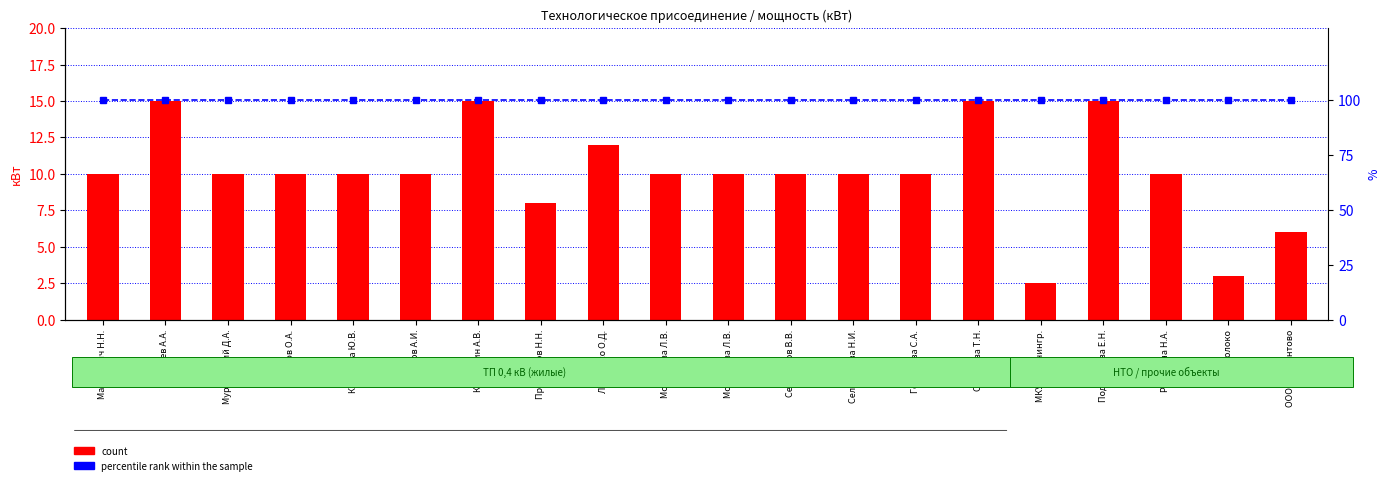

What is the difference between the highest and lowest values at ООО Лермонтово?

94.0